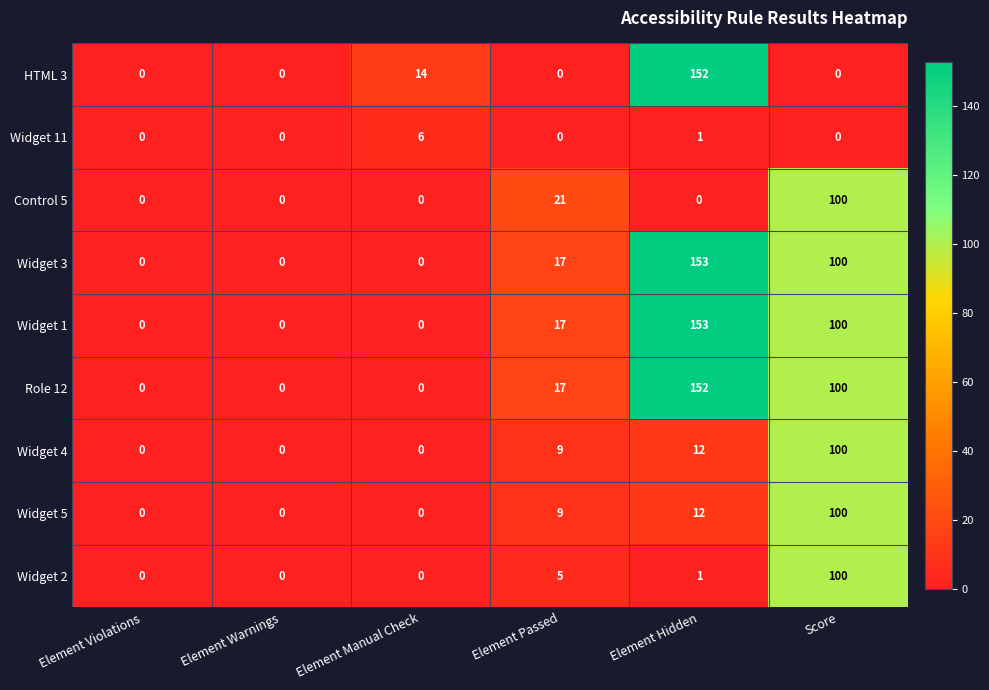

What is the sum of the HTML 3 values at Element Hidden and Element Violations?

152